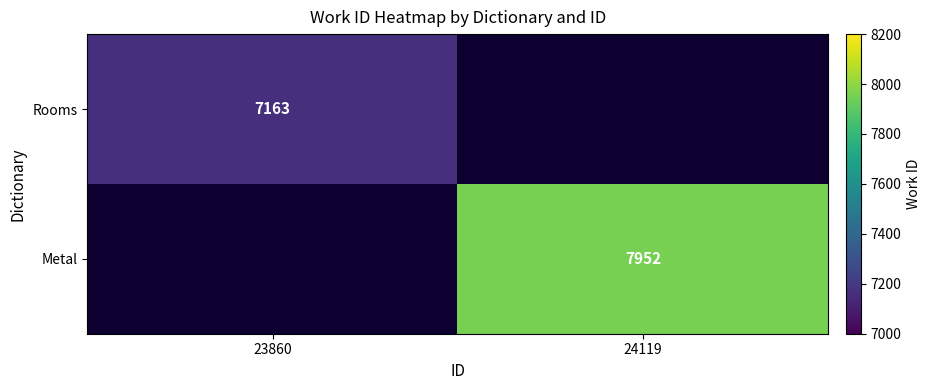

The Metal series shows 13858.3 at 24119. True or false?

False